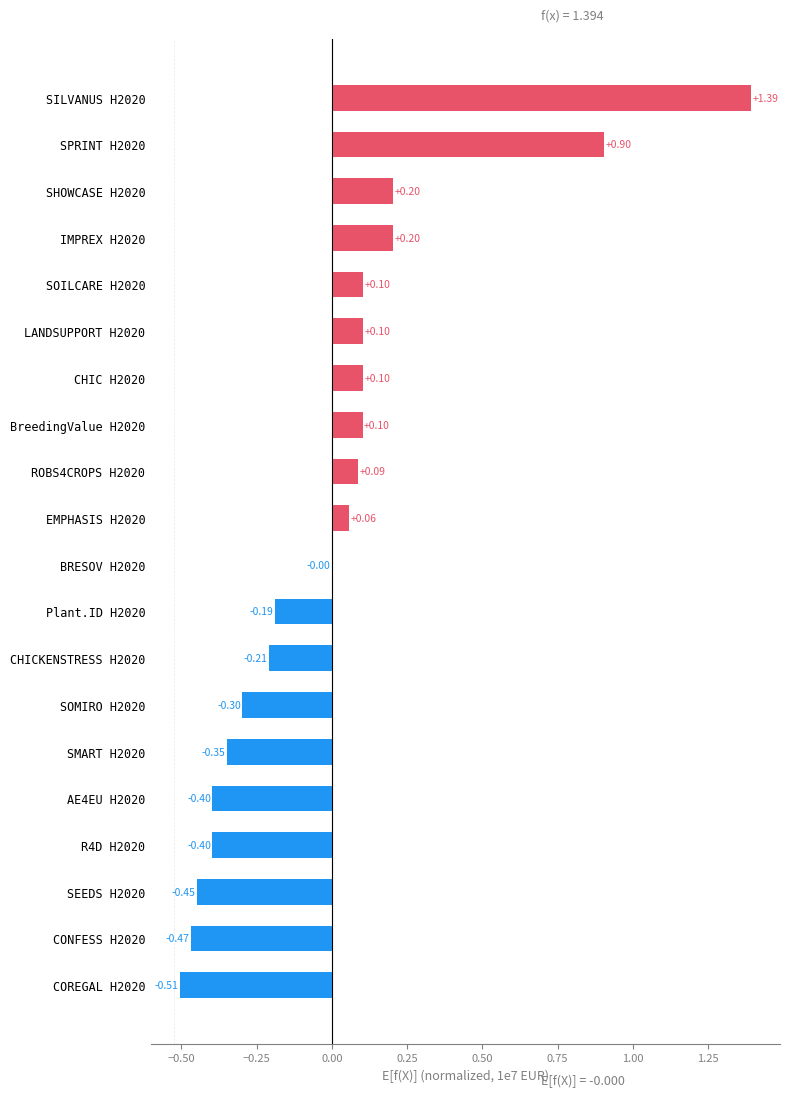

What is the change in value from SEEDS H2020 to LANDSUPPORT H2020?

+0.6